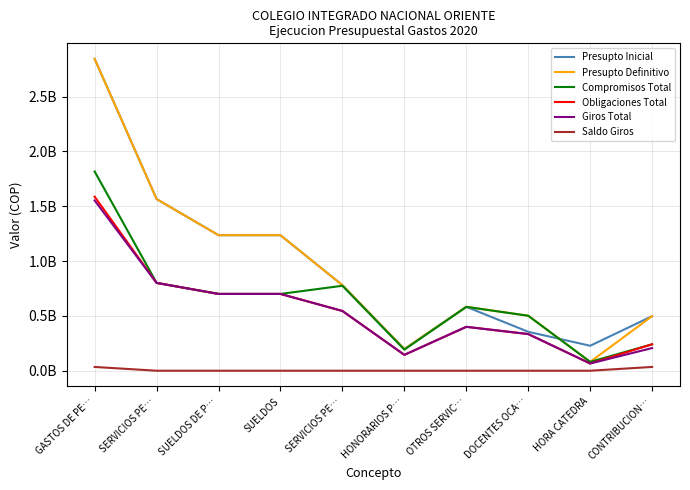

Does the chart have visible grid lines?

Yes